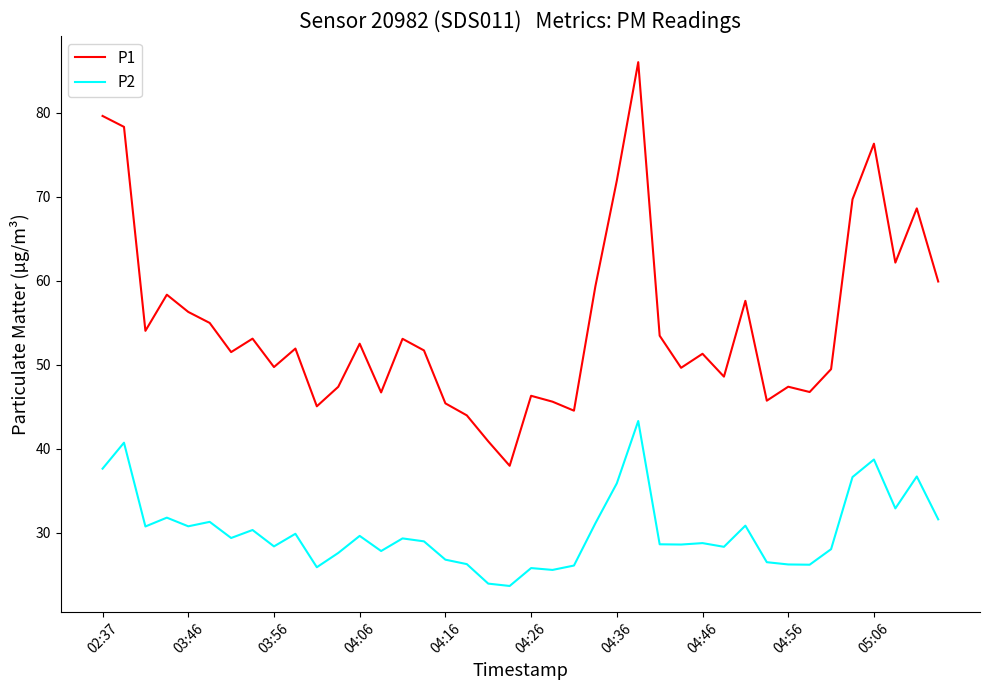

What is the difference between the maximum and minimum values in the P2 series?

19.6